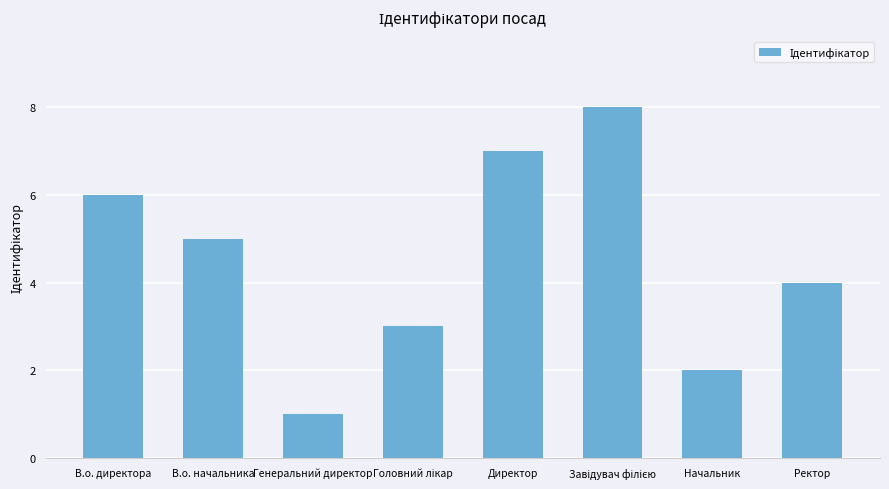

How many values are between 3 and 7?

5